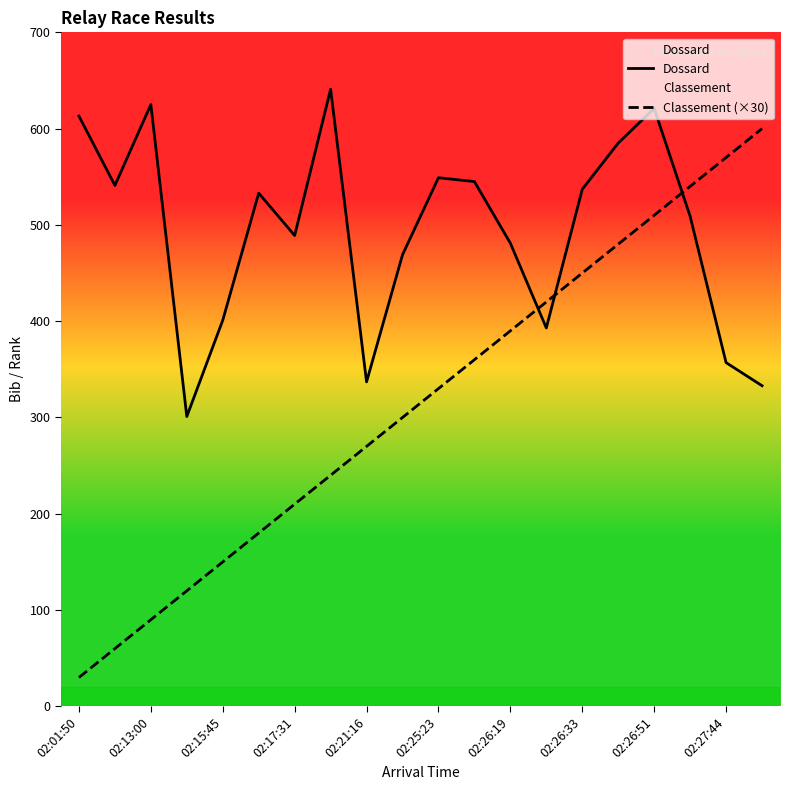

How many lines are shown in the chart?

2